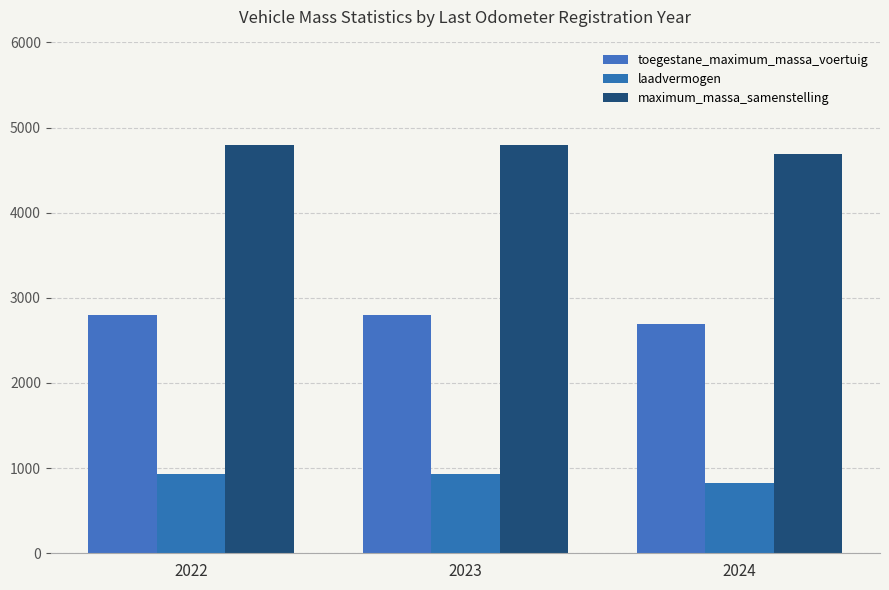

True or false: toegestane_maximum_massa_voertuig has a value of 1029 at 2022.

False